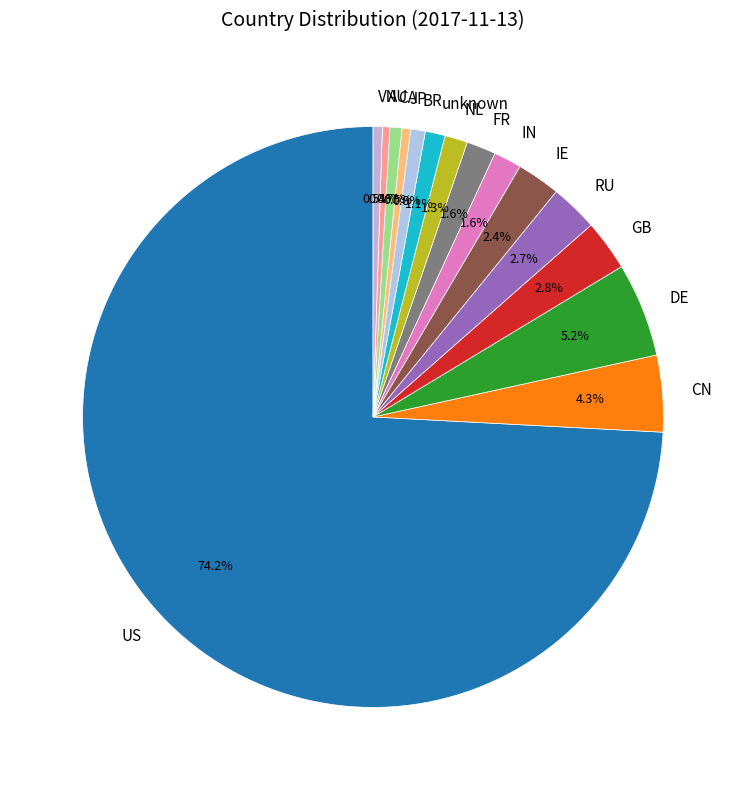

Which category accounts for the majority?

US